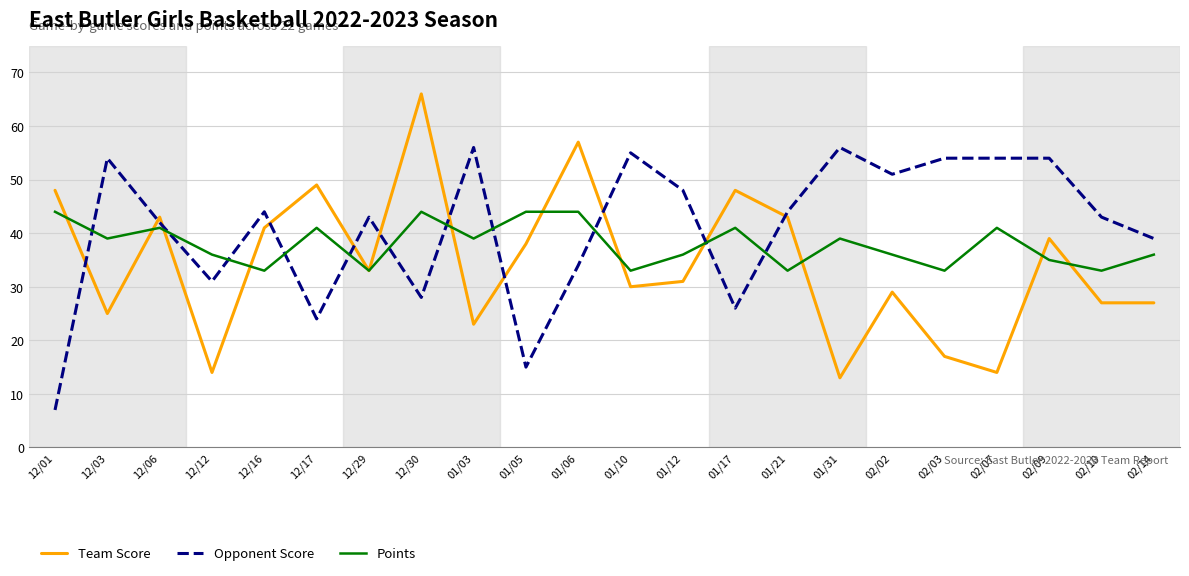

What is the difference between the Points values at 02/10 and 01/17?

8